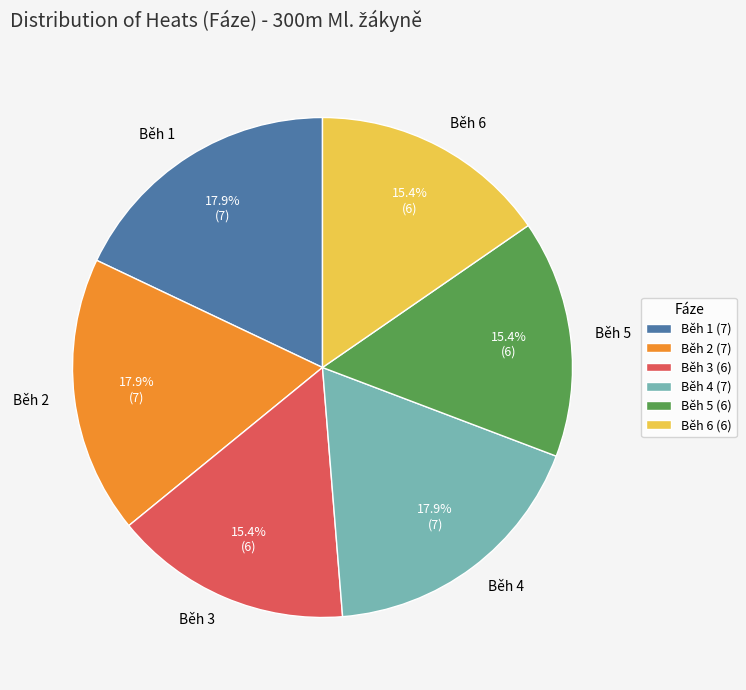

What percentage is the Běh 4 slice, to the nearest percent?

18%